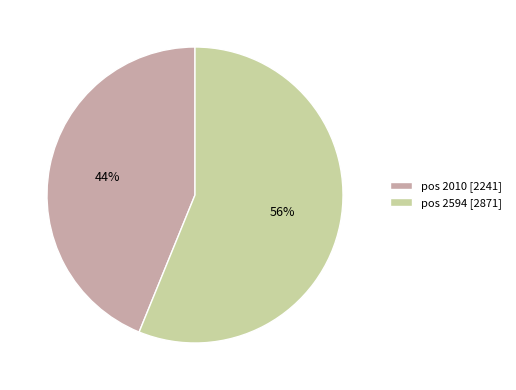

To the nearest percent, what percentage of the pie is pos 2594 [2871]?

56%